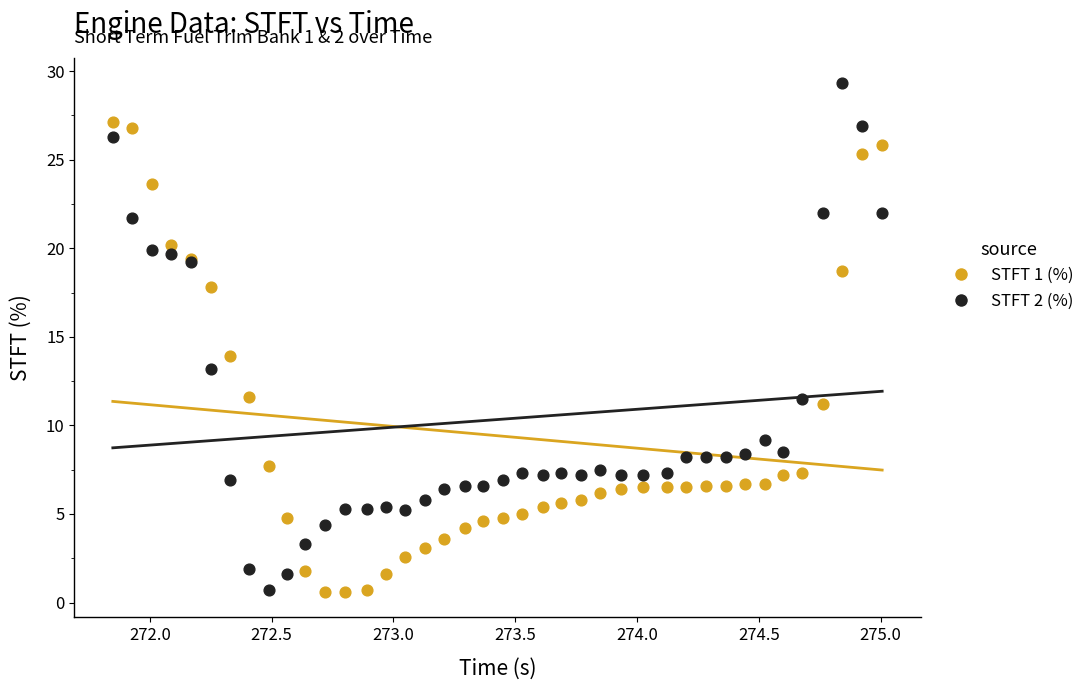

What is the X range (max minus min) for the scatter plot?

3.2